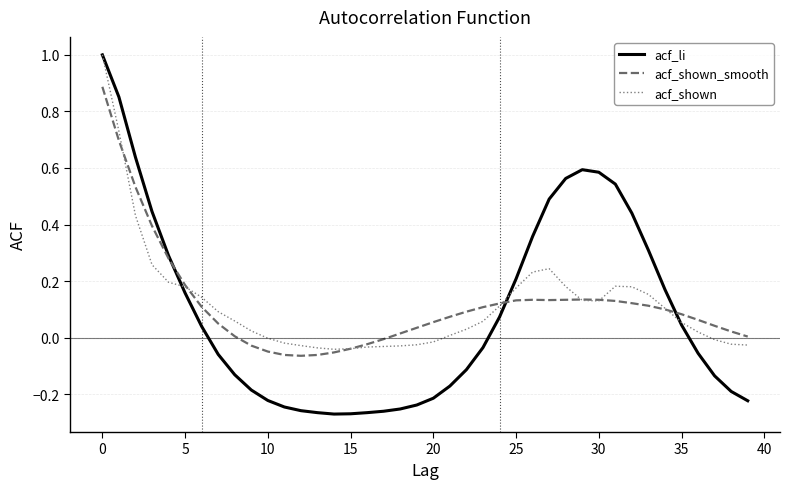

What is the highest value of the acf_li series?

1.0